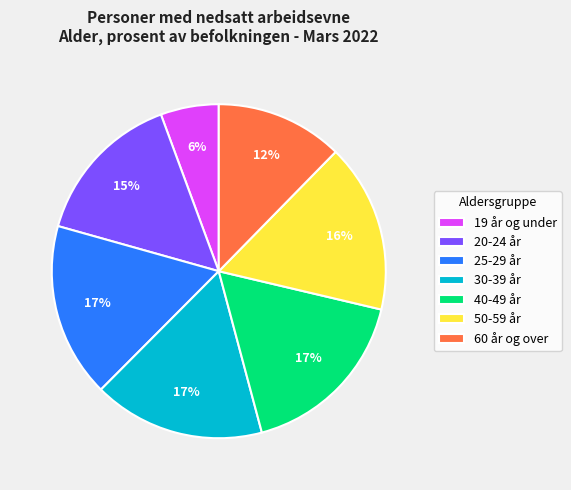

True or false: 30-39 år accounts for 17% of the total.

True